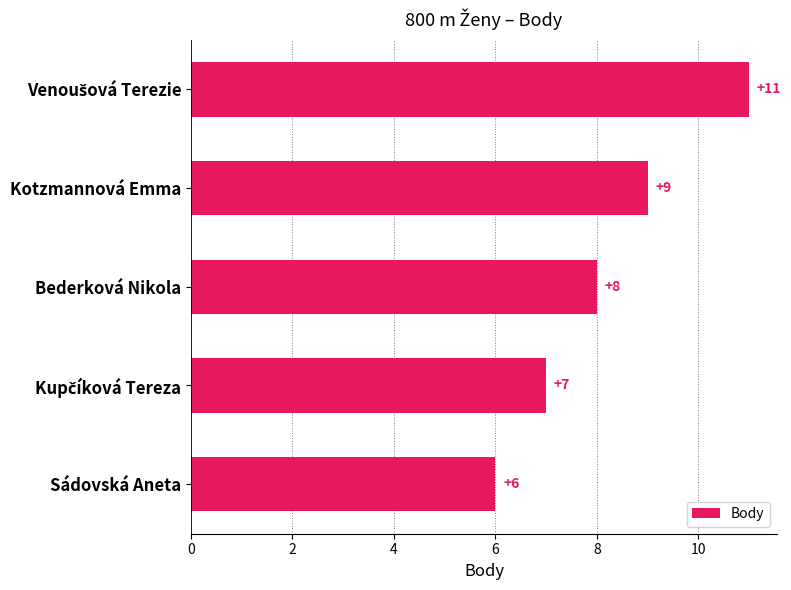

Reading bottom to top, what are all the values shown in this chart?

6	7	8	9	11